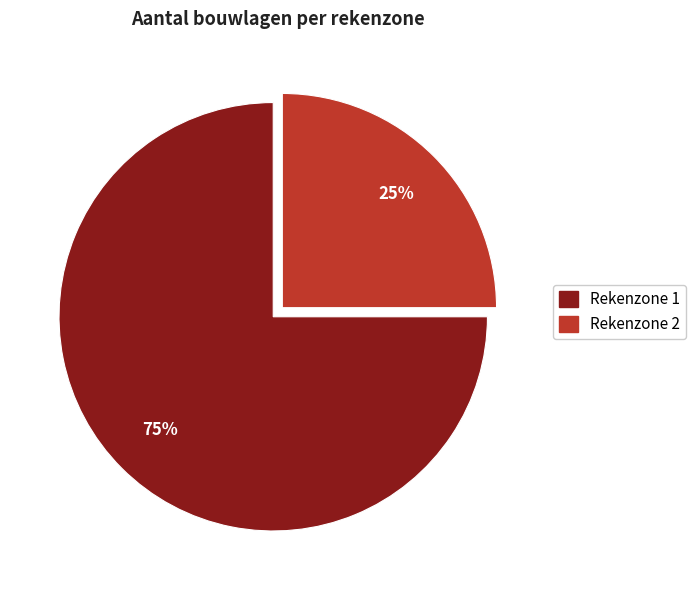

To the nearest percent, what is the combined percentage of Rekenzone 2 and Rekenzone 1?

100%